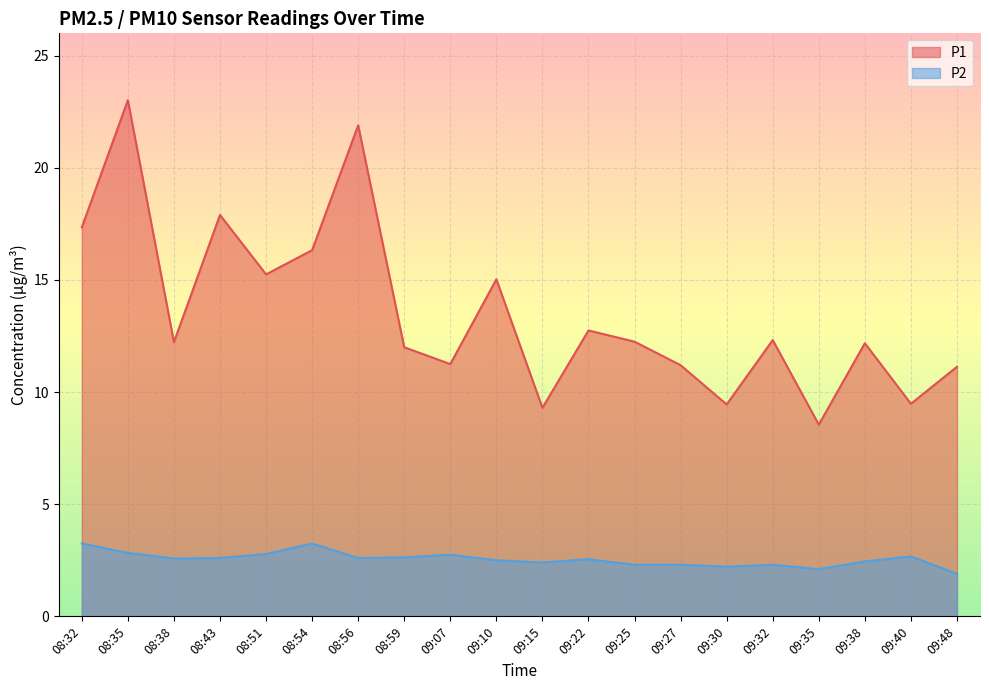

What is the maximum value for P2?

3.2